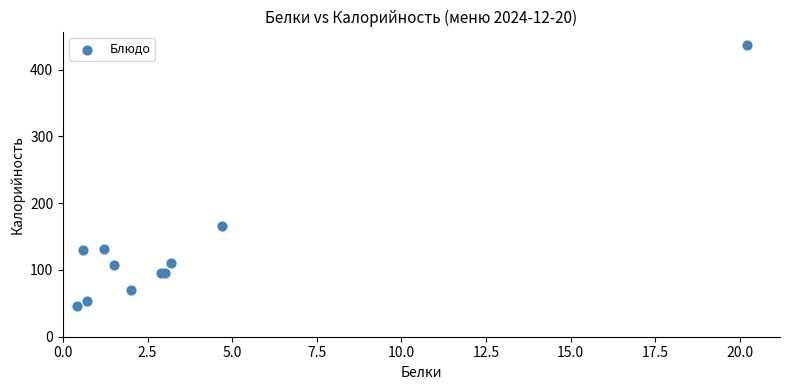

What Y value in the scatter plot is closest to 241?

166.5